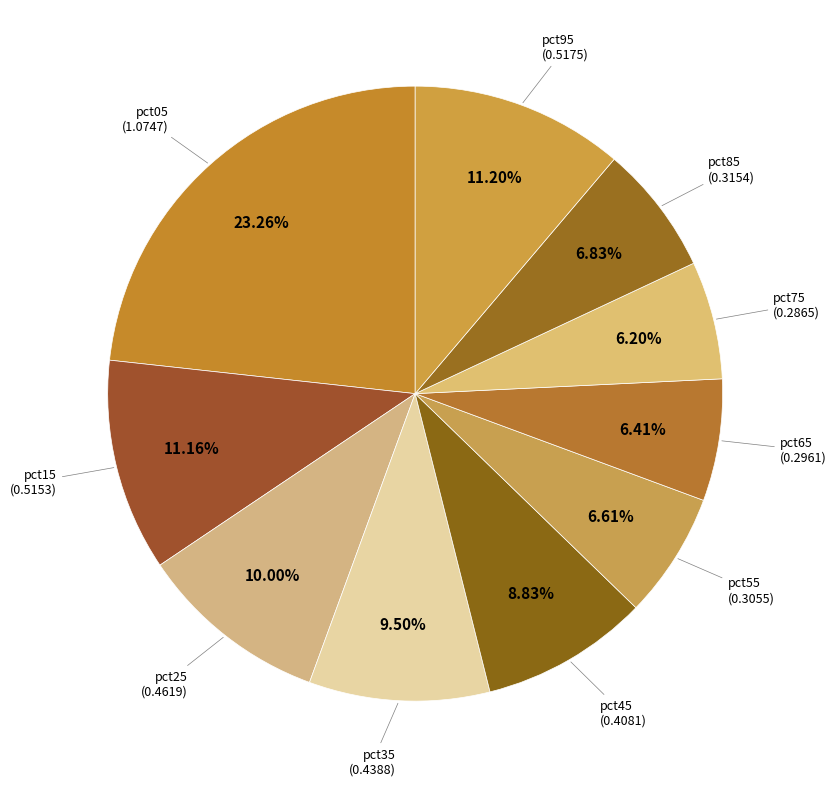

To the nearest percent, what is the difference between the largest and smallest slice percentages?

17%